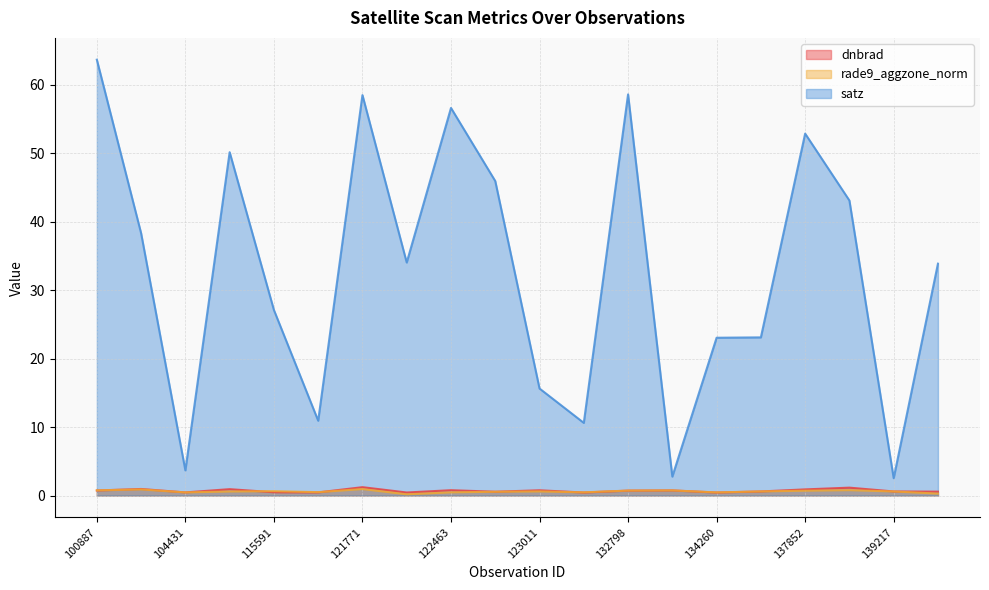

True or false: satz and dnbrad cross at least once.

False